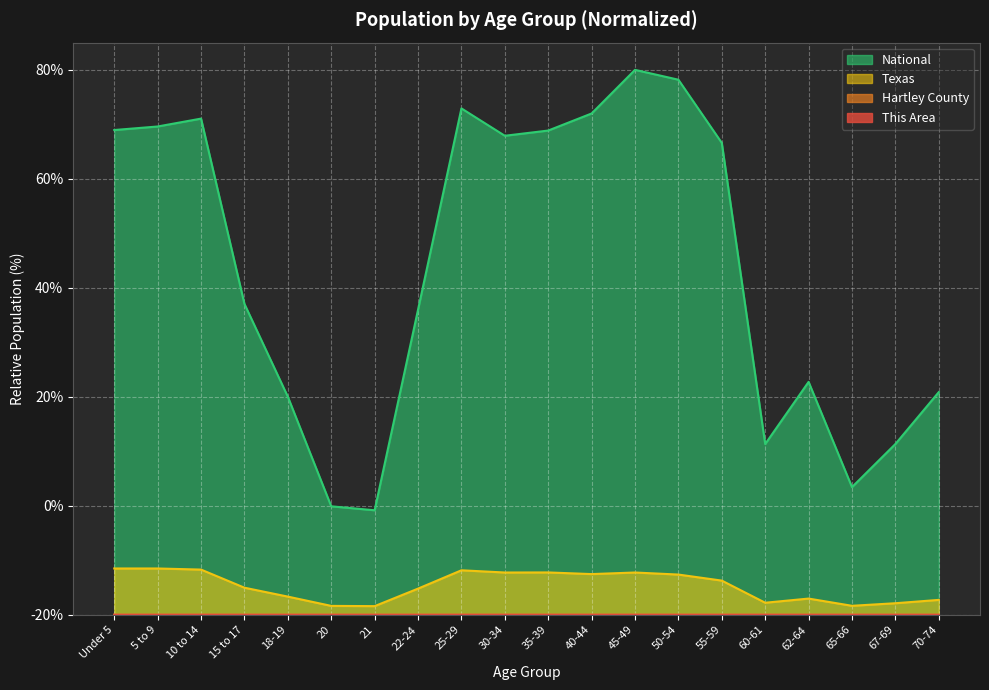

What is the difference between the maximum and minimum values in the National series?

80.8